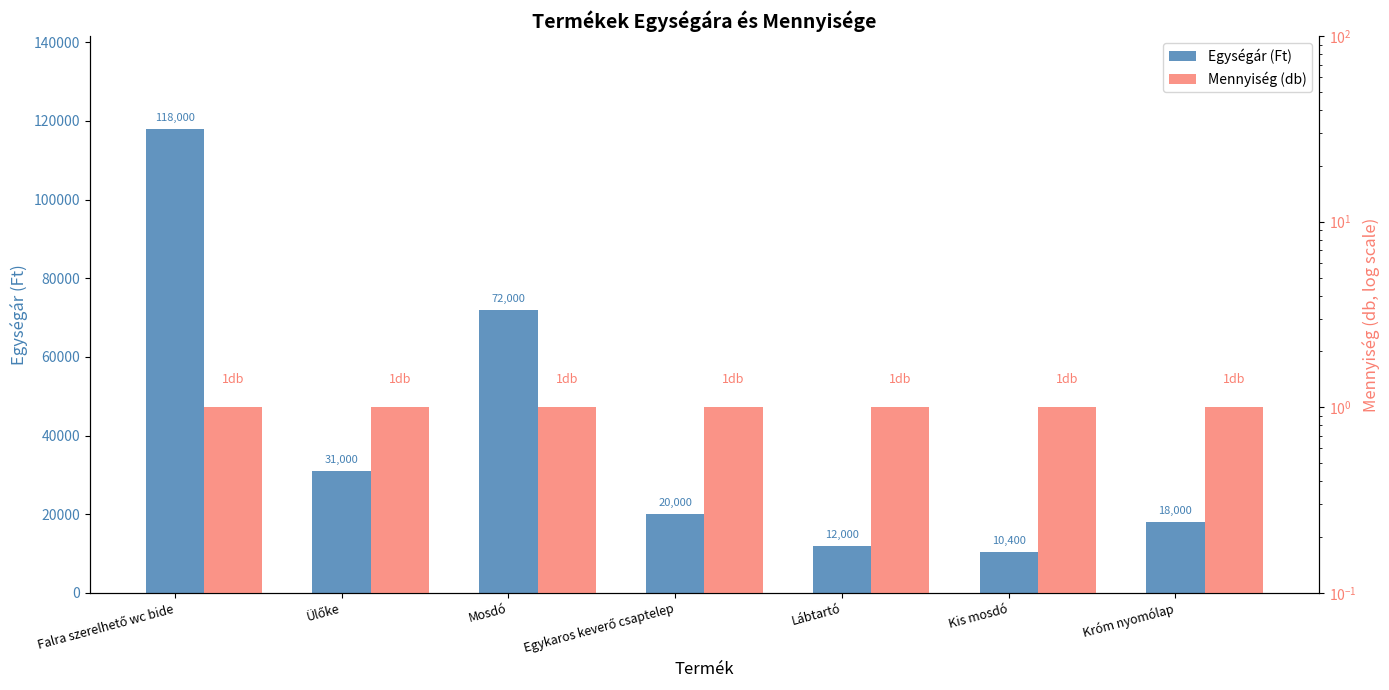

Is it true that Egységár (Ft) equals 10400 at Kis mosdó?

True